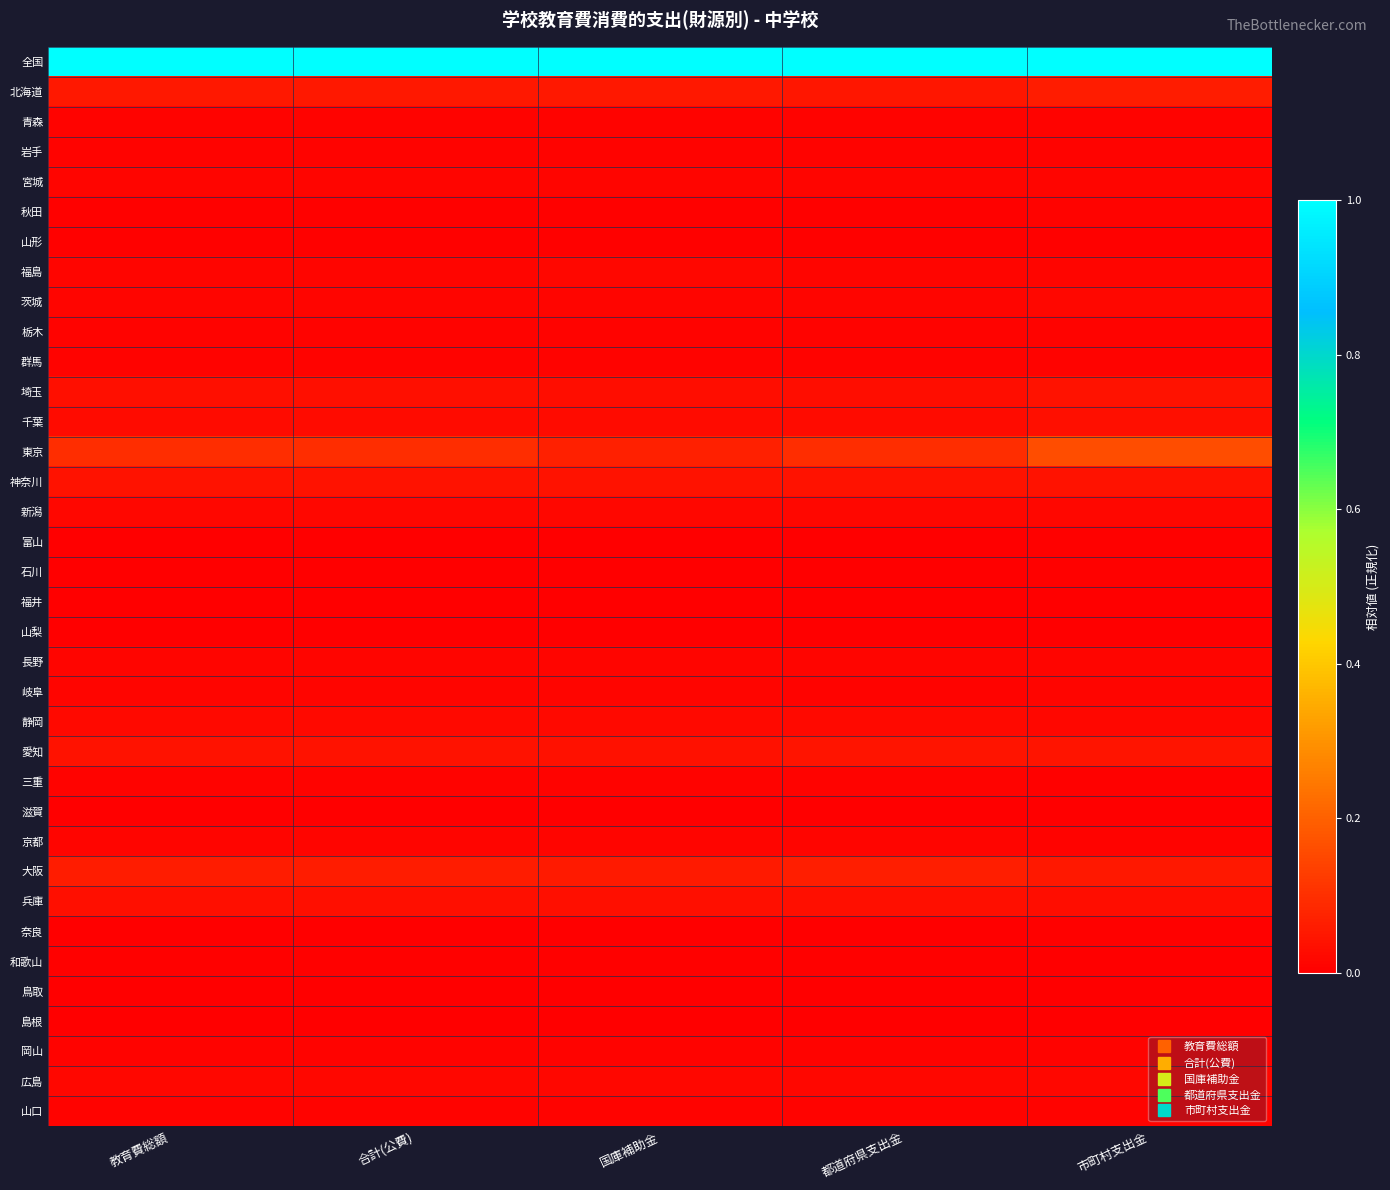

Reading left to right, extract all data points from this chart.

全国: 教育費総額=1.0	合計(公費)=1.0	国庫補助金=1.0	都道府県支出金=1.0	市町村支出金=1.0
北海道: 教育費総額=0.1	合計(公費)=0.1	国庫補助金=0.1	都道府県支出金=0.0	市町村支出金=0.1
青森: 教育費総額=0.0	合計(公費)=0.0	国庫補助金=0.0	都道府県支出金=0.0	市町村支出金=0.0
岩手: 教育費総額=0.0	合計(公費)=0.0	国庫補助金=0.0	都道府県支出金=0.0	市町村支出金=0.0
宮城: 教育費総額=0.0	合計(公費)=0.0	国庫補助金=0.0	都道府県支出金=0.0	市町村支出金=0.0
秋田: 教育費総額=0.0	合計(公費)=0.0	国庫補助金=0.0	都道府県支出金=0.0	市町村支出金=0.0
山形: 教育費総額=0.0	合計(公費)=0.0	国庫補助金=0.0	都道府県支出金=0.0	市町村支出金=0.0
福島: 教育費総額=0.0	合計(公費)=0.0	国庫補助金=0.0	都道府県支出金=0.0	市町村支出金=0.0
茨城: 教育費総額=0.0	合計(公費)=0.0	国庫補助金=0.0	都道府県支出金=0.0	市町村支出金=0.0
栃木: 教育費総額=0.0	合計(公費)=0.0	国庫補助金=0.0	都道府県支出金=0.0	市町村支出金=0.0
群馬: 教育費総額=0.0	合計(公費)=0.0	国庫補助金=0.0	都道府県支出金=0.0	市町村支出金=0.0
埼玉: 教育費総額=0.0	合計(公費)=0.0	国庫補助金=0.0	都道府県支出金=0.0	市町村支出金=0.0
千葉: 教育費総額=0.0	合計(公費)=0.0	国庫補助金=0.0	都道府県支出金=0.0	市町村支出金=0.0
東京: 教育費総額=0.1	合計(公費)=0.1	国庫補助金=0.1	都道府県支出金=0.1	市町村支出金=0.2
神奈川: 教育費総額=0.0	合計(公費)=0.0	国庫補助金=0.0	都道府県支出金=0.0	市町村支出金=0.0
新潟: 教育費総額=0.0	合計(公費)=0.0	国庫補助金=0.0	都道府県支出金=0.0	市町村支出金=0.0
富山: 教育費総額=0.0	合計(公費)=0.0	国庫補助金=0.0	都道府県支出金=0.0	市町村支出金=0.0
石川: 教育費総額=0.0	合計(公費)=0.0	国庫補助金=0.0	都道府県支出金=0.0	市町村支出金=0.0
福井: 教育費総額=0.0	合計(公費)=0.0	国庫補助金=0.0	都道府県支出金=0.0	市町村支出金=0.0
山梨: 教育費総額=0.0	合計(公費)=0.0	国庫補助金=0.0	都道府県支出金=0.0	市町村支出金=0.0
長野: 教育費総額=0.0	合計(公費)=0.0	国庫補助金=0.0	都道府県支出金=0.0	市町村支出金=0.0
岐阜: 教育費総額=0.0	合計(公費)=0.0	国庫補助金=0.0	都道府県支出金=0.0	市町村支出金=0.0
静岡: 教育費総額=0.0	合計(公費)=0.0	国庫補助金=0.0	都道府県支出金=0.0	市町村支出金=0.0
愛知: 教育費総額=0.0	合計(公費)=0.0	国庫補助金=0.0	都道府県支出金=0.0	市町村支出金=0.0
三重: 教育費総額=0.0	合計(公費)=0.0	国庫補助金=0.0	都道府県支出金=0.0	市町村支出金=0.0
滋賀: 教育費総額=0.0	合計(公費)=0.0	国庫補助金=0.0	都道府県支出金=0.0	市町村支出金=0.0
京都: 教育費総額=0.0	合計(公費)=0.0	国庫補助金=0.0	都道府県支出金=0.0	市町村支出金=0.0
大阪: 教育費総額=0.1	合計(公費)=0.1	国庫補助金=0.1	都道府県支出金=0.1	市町村支出金=0.1
兵庫: 教育費総額=0.0	合計(公費)=0.0	国庫補助金=0.0	都道府県支出金=0.0	市町村支出金=0.0
奈良: 教育費総額=0.0	合計(公費)=0.0	国庫補助金=0.0	都道府県支出金=0.0	市町村支出金=0.0
和歌山: 教育費総額=0.0	合計(公費)=0.0	国庫補助金=0.0	都道府県支出金=0.0	市町村支出金=0.0
鳥取: 教育費総額=0.0	合計(公費)=0.0	国庫補助金=0.0	都道府県支出金=0.0	市町村支出金=0.0
島根: 教育費総額=0.0	合計(公費)=0.0	国庫補助金=0.0	都道府県支出金=0.0	市町村支出金=0.0
岡山: 教育費総額=0.0	合計(公費)=0.0	国庫補助金=0.0	都道府県支出金=0.0	市町村支出金=0.0
広島: 教育費総額=0.0	合計(公費)=0.0	国庫補助金=0.0	都道府県支出金=0.0	市町村支出金=0.0
山口: 教育費総額=0.0	合計(公費)=0.0	国庫補助金=0.0	都道府県支出金=0.0	市町村支出金=0.0